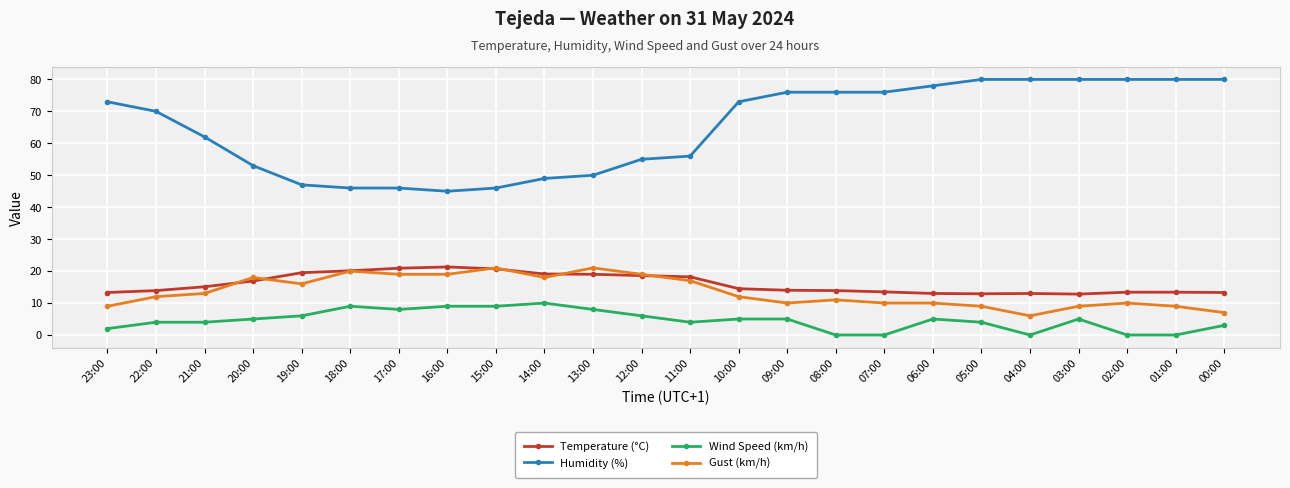

What are all the series names shown in the legend?

Temperature (°C), Humidity (%), Wind Speed (km/h), Gust (km/h)